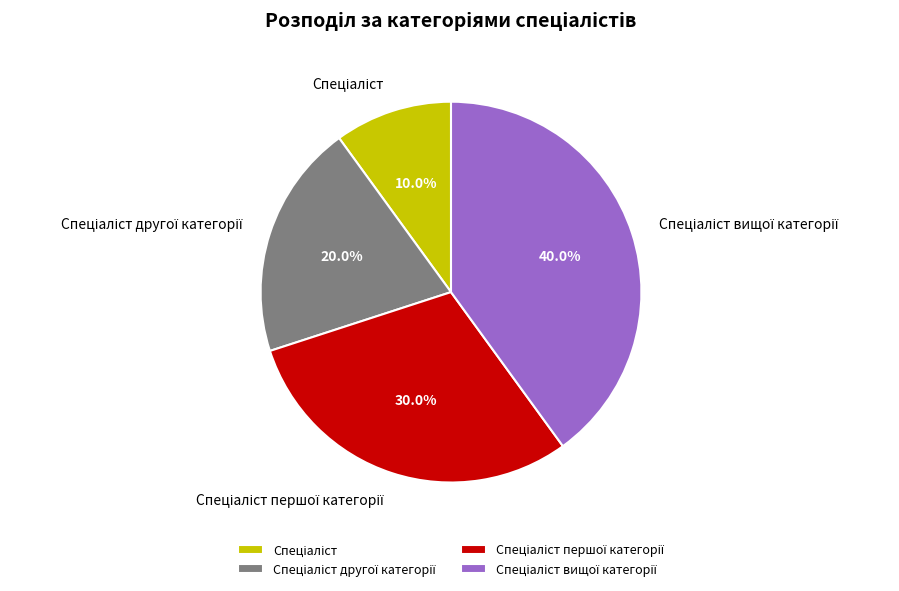

Is there a majority slice in this chart?

No